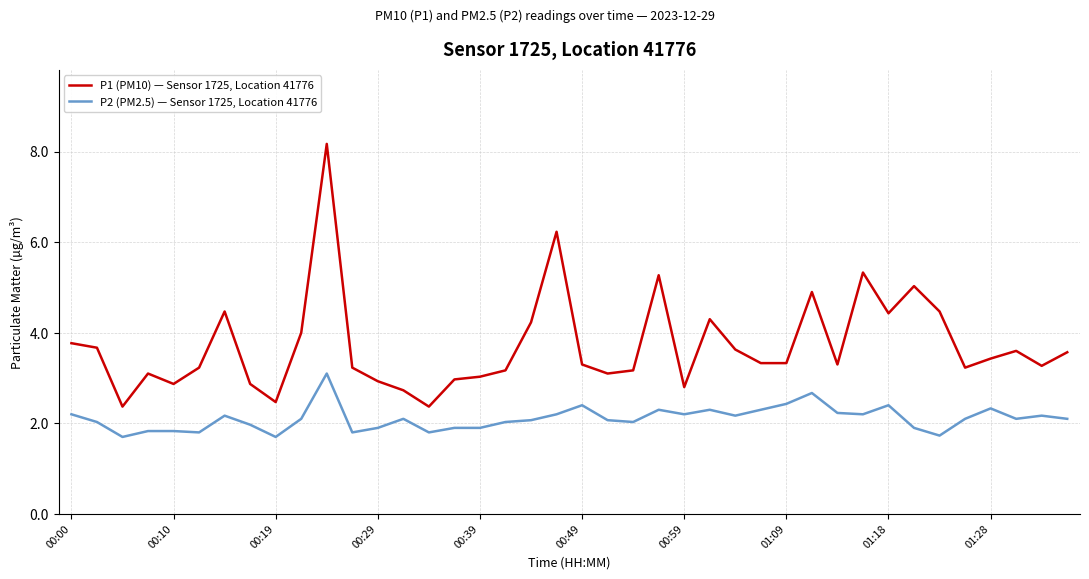

Reading left to right, list all the values displayed in this chart.

P1 (PM10) — Sensor 1725, Location 41776: 3.8	3.7	2.4	3.1	2.9	3.2	4.5	2.9	2.5	4.0	8.2	3.2	2.9	2.7	2.4	3.0	3.0	3.2	4.2	6.2	3.3	3.1	3.2	5.3	2.8	4.3	3.6	3.3	3.3	4.9	3.3	5.3	4.4	5.0	4.5	3.2	3.4	3.6	3.3	3.6
P2 (PM2.5) — Sensor 1725, Location 41776: 2.2	2.0	1.7	1.8	1.8	1.8	2.2	2.0	1.7	2.1	3.1	1.8	1.9	2.1	1.8	1.9	1.9	2.0	2.1	2.2	2.4	2.1	2.0	2.3	2.2	2.3	2.2	2.3	2.4	2.7	2.2	2.2	2.4	1.9	1.7	2.1	2.3	2.1	2.2	2.1